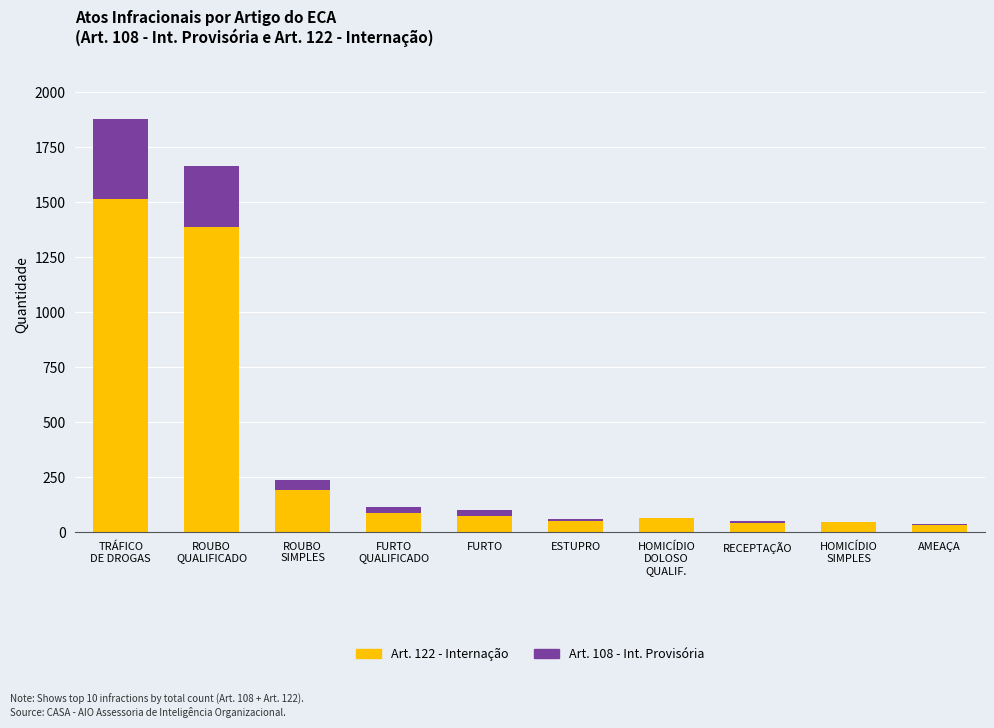

Is it true that Art. 122 - Internação equals 53 at ESTUPRO?

True